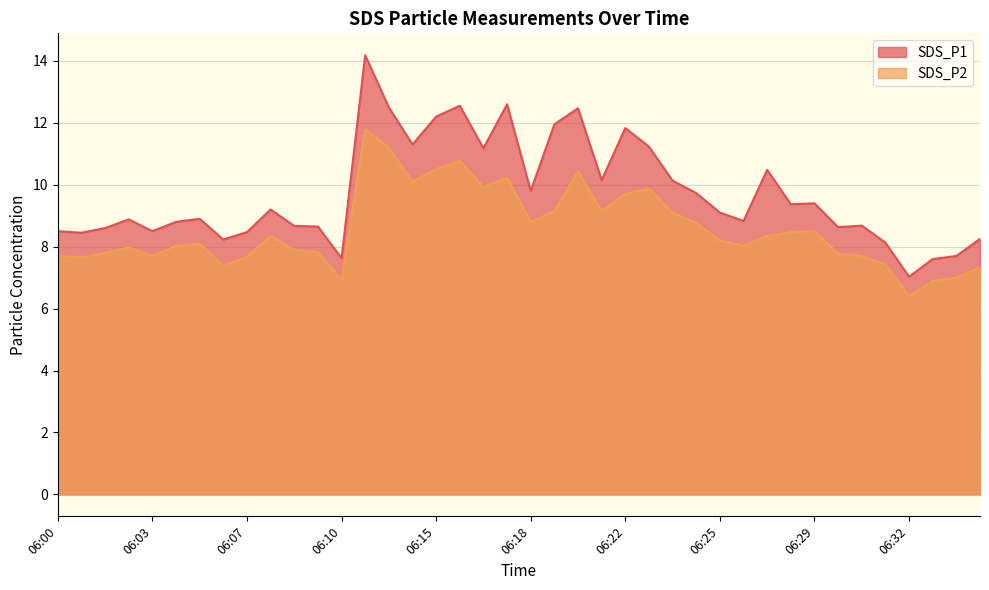

What is the highest value of the SDS_P1 series?

14.2